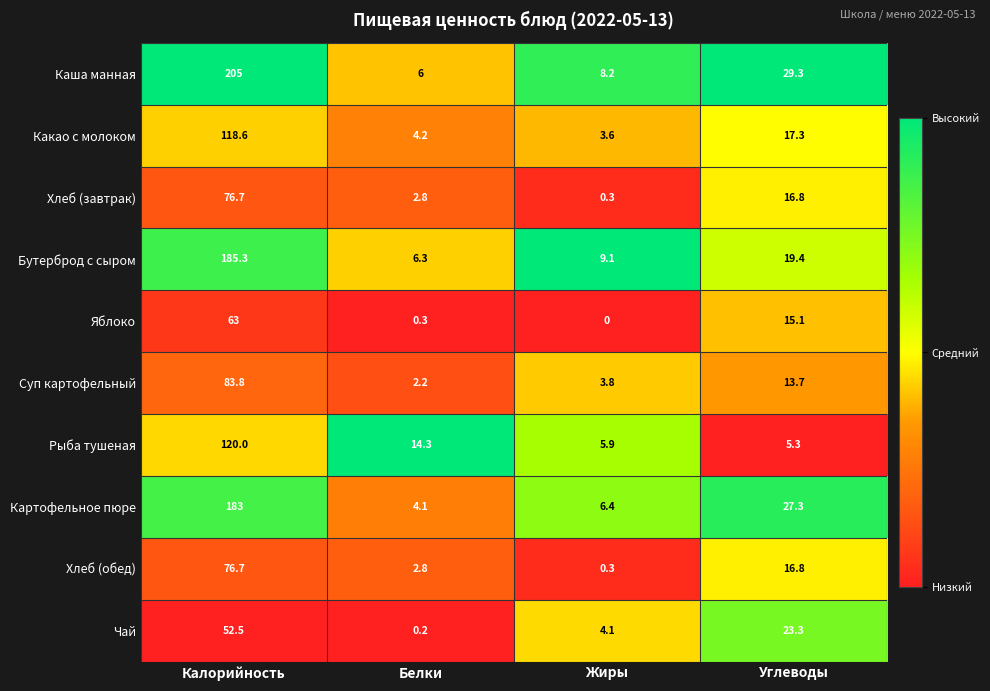

The value of Чай at Углеводы is 35.7. True or false?

False